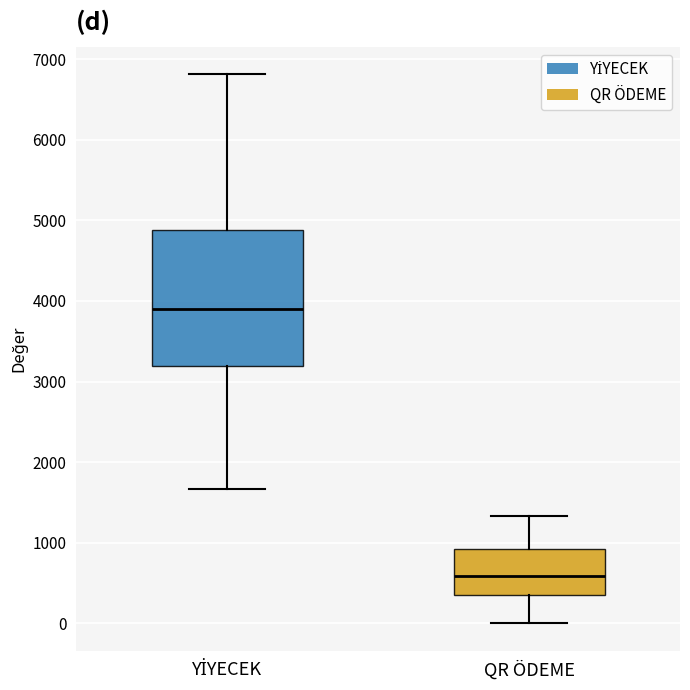

Reading left to right, read every box against the y-axis: the position of its median line, the range the box covers, and the ends of its whiskers. The values are not printed on the chart, so give them approximately, as read against the axis.

YİYECEK: median 3900, box 3200 to 4900, whiskers 1700 to 6800
QR ÖDEME: median 600, box 300 to 900, whiskers 0 to 1300